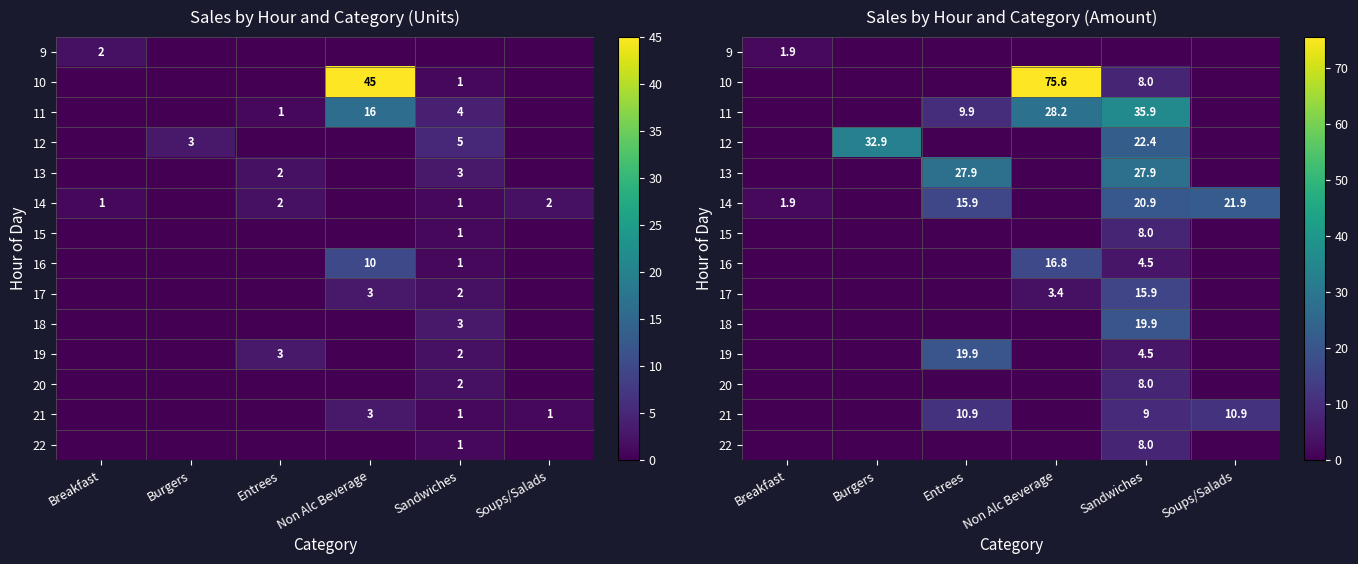

How many values in 21 are above zero?

3